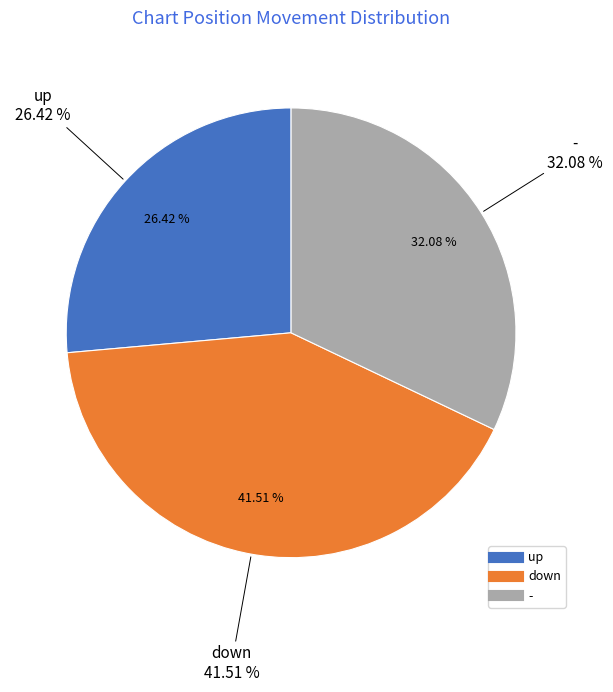

To the nearest percent, what is the average slice percentage?

33%